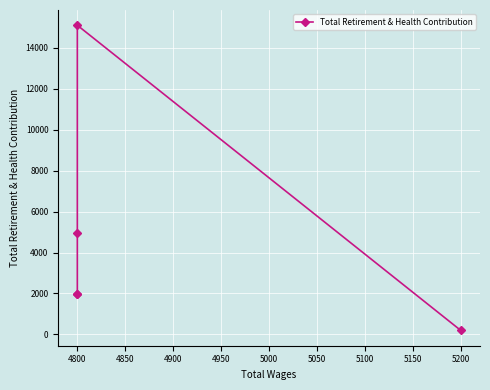

Which has a higher value, 4800 or 4800?

4800